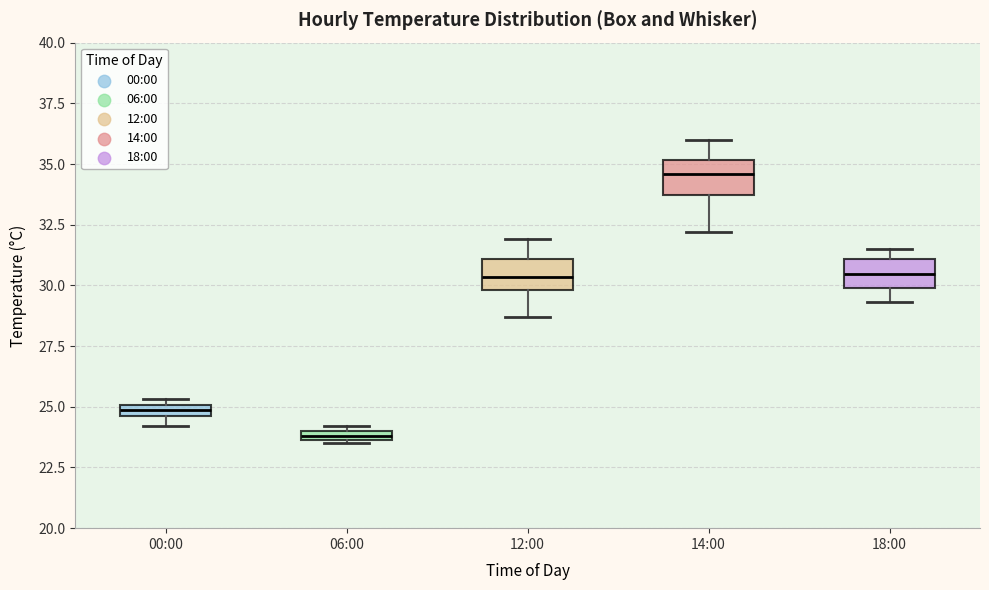

Which box has the lowest median line?

06:00